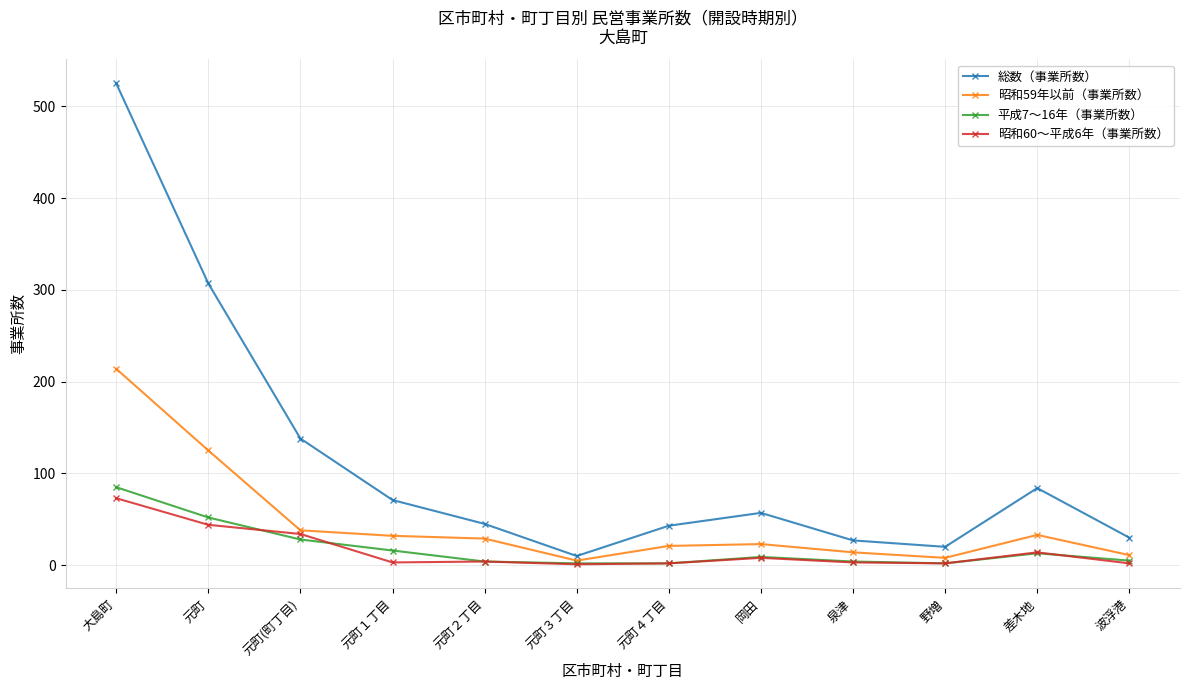

Which series has the largest range (max minus min)?

総数（事業所数）